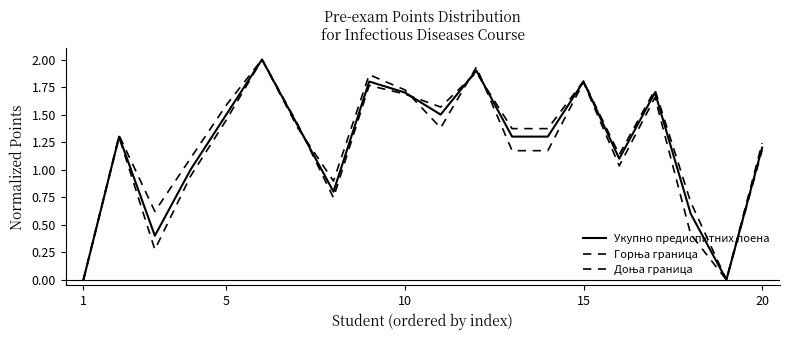

At how many categories does at least one series exceed 0?

18